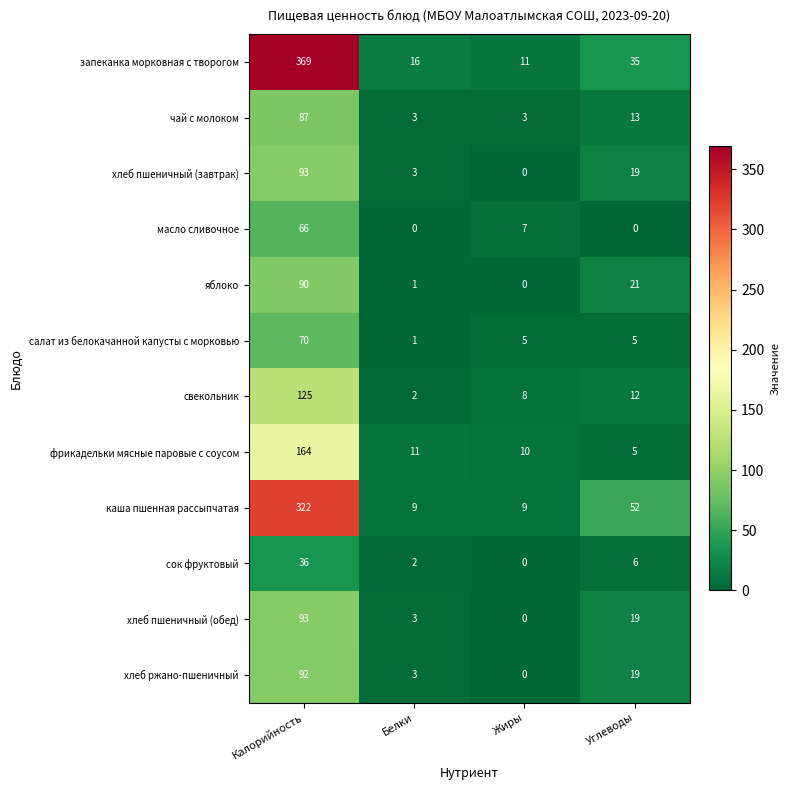

What is the total value across all series at Калорийность?

1607